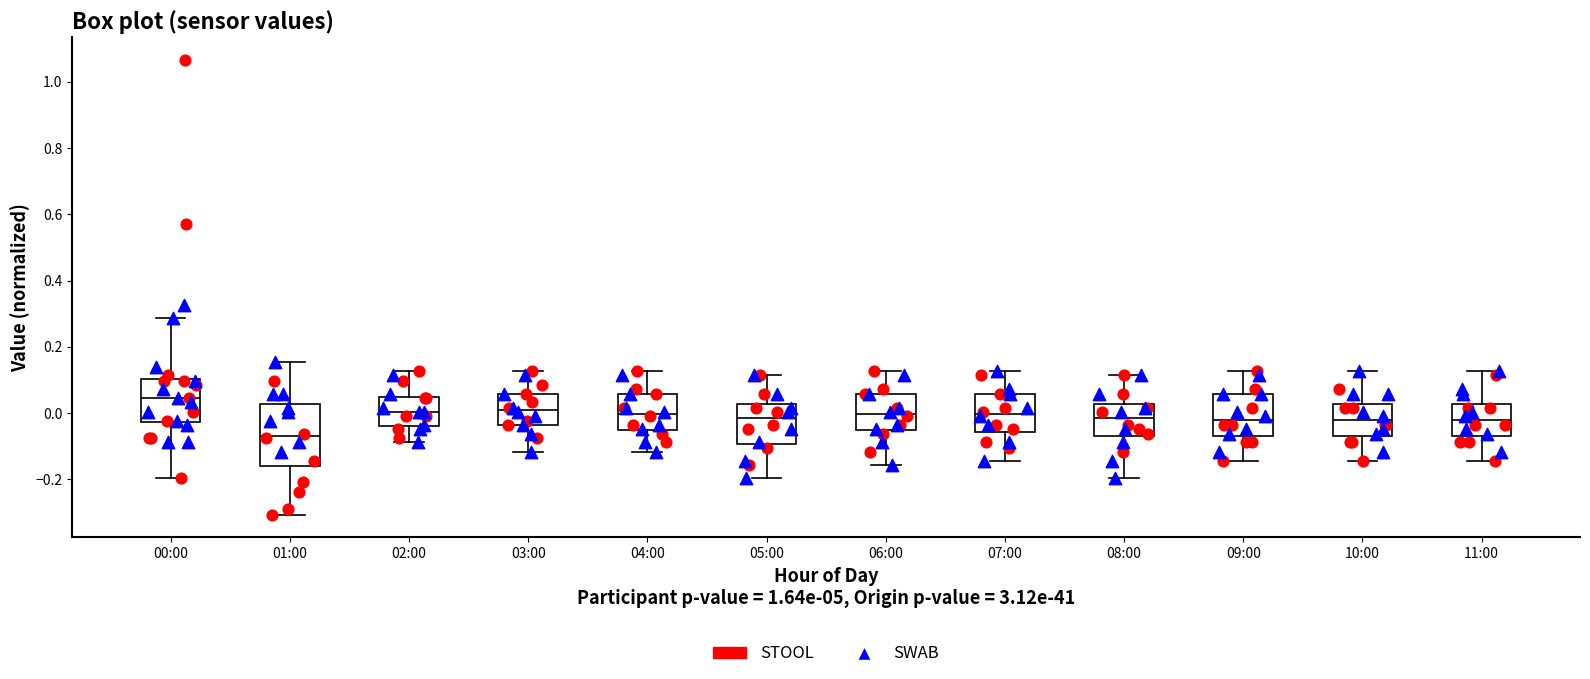

Which box's median line is the lowest?

01:00